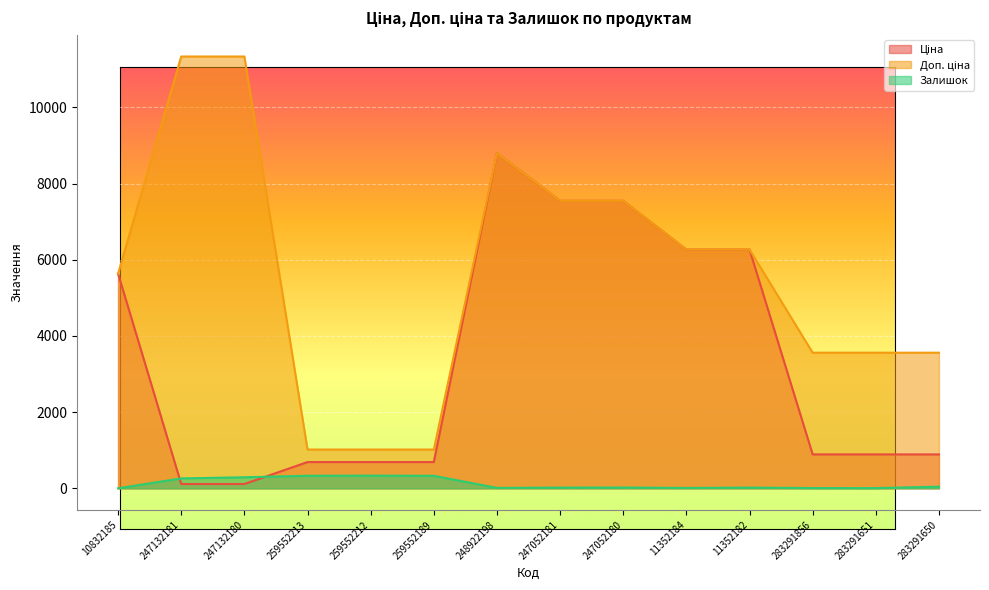

At which label does Залишок reach its peak?

259552212